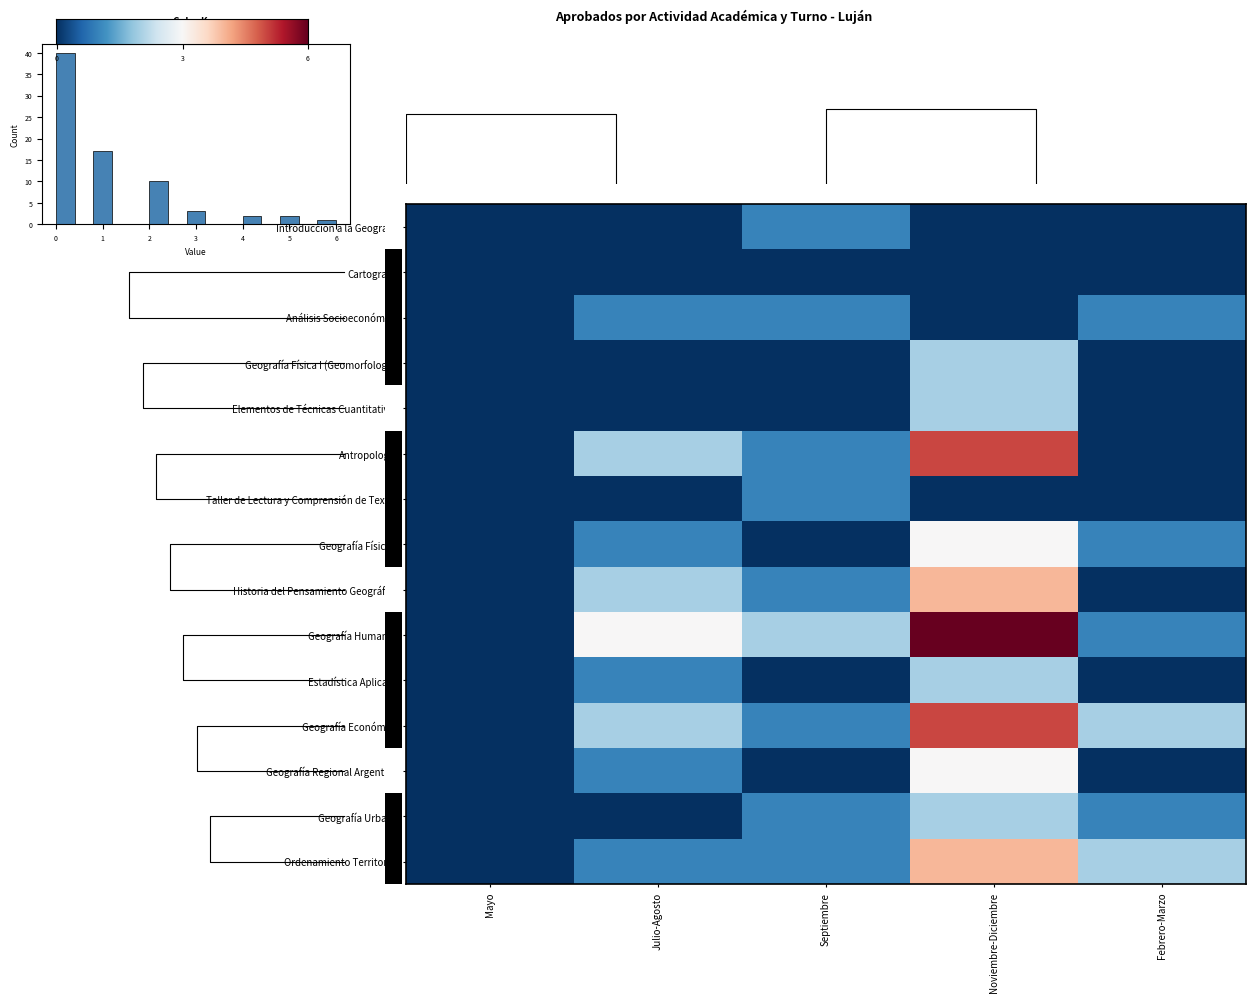

Count the Geografía Regional Argentina values in the range 0 to 1.

4